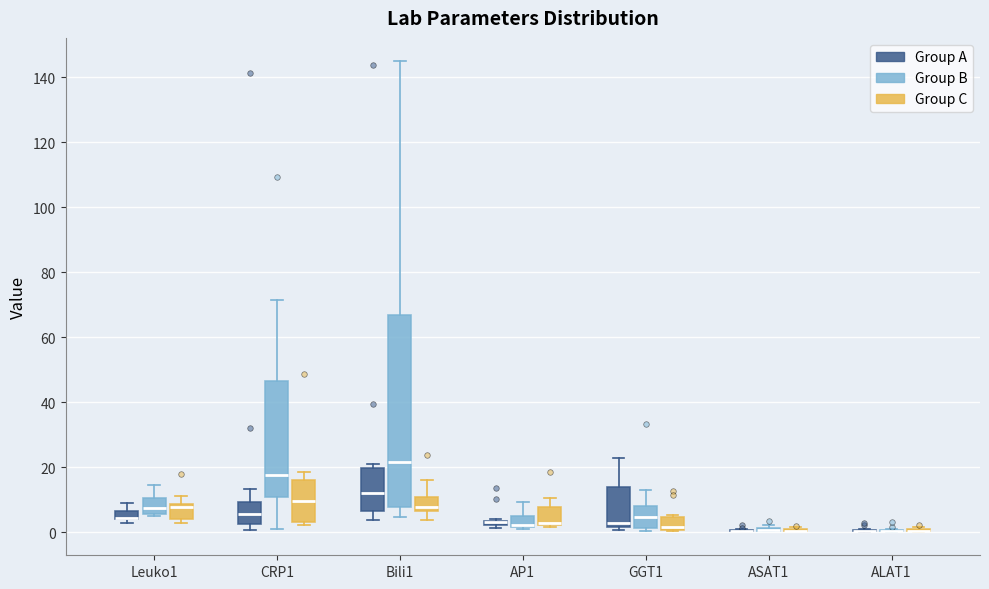

Where does the median line of the box for Bili1 (Group C) sit on the y-axis? The values are not printed on the chart, so give them approximately, as read against the axis.

8